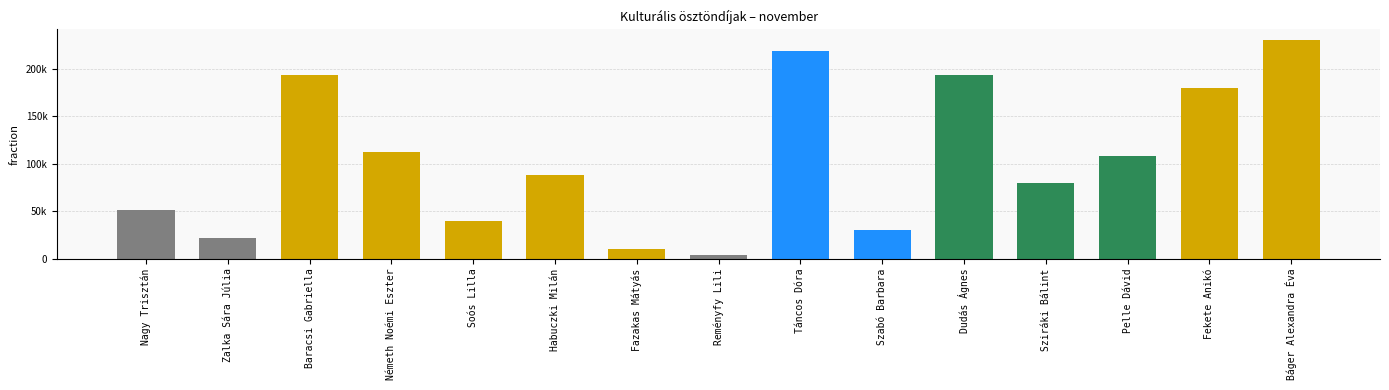

The chart shows a value of 282396 at Fekete Anikó. True or false?

False